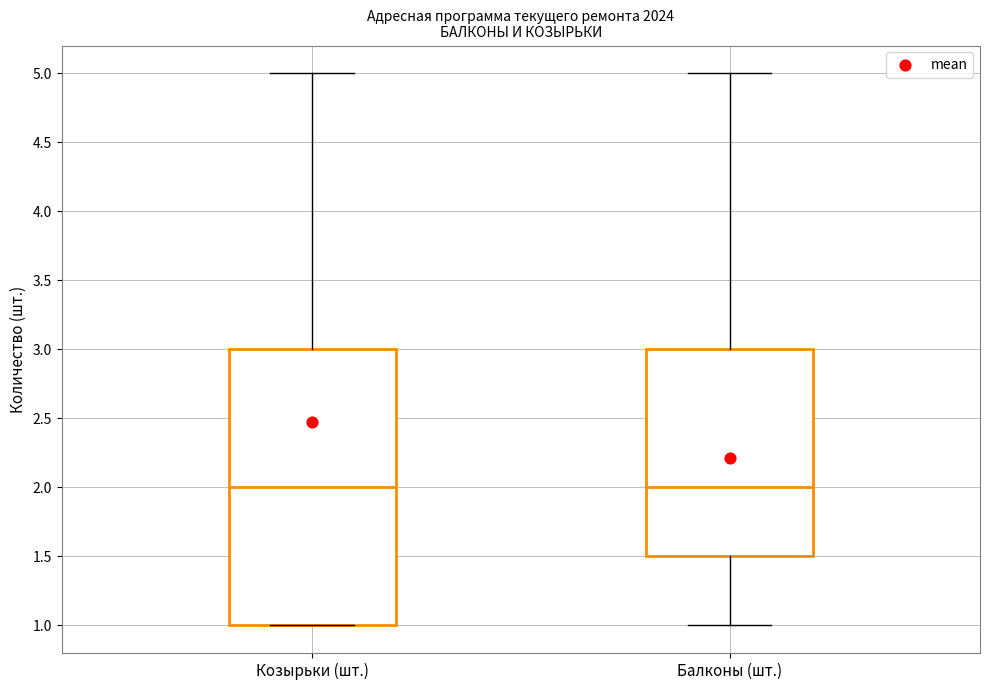

Where does the median line of the box for Козырьки (шт.) sit on the y-axis? The values are not printed on the chart, so give them approximately, as read against the axis.

2.0